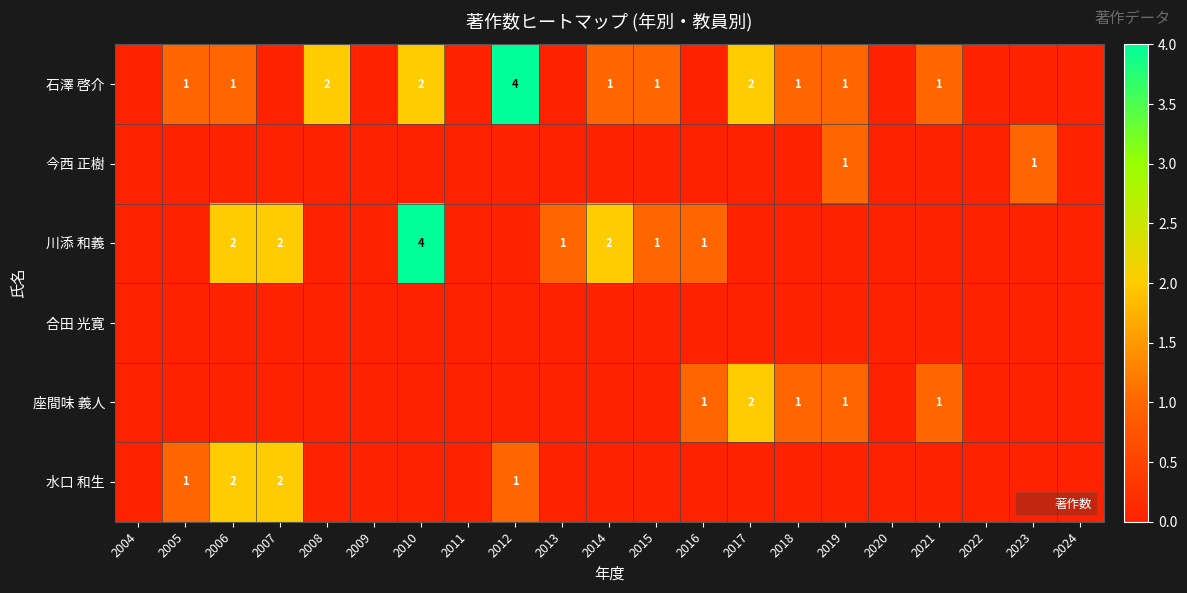

Count the number of categories in the chart.

21